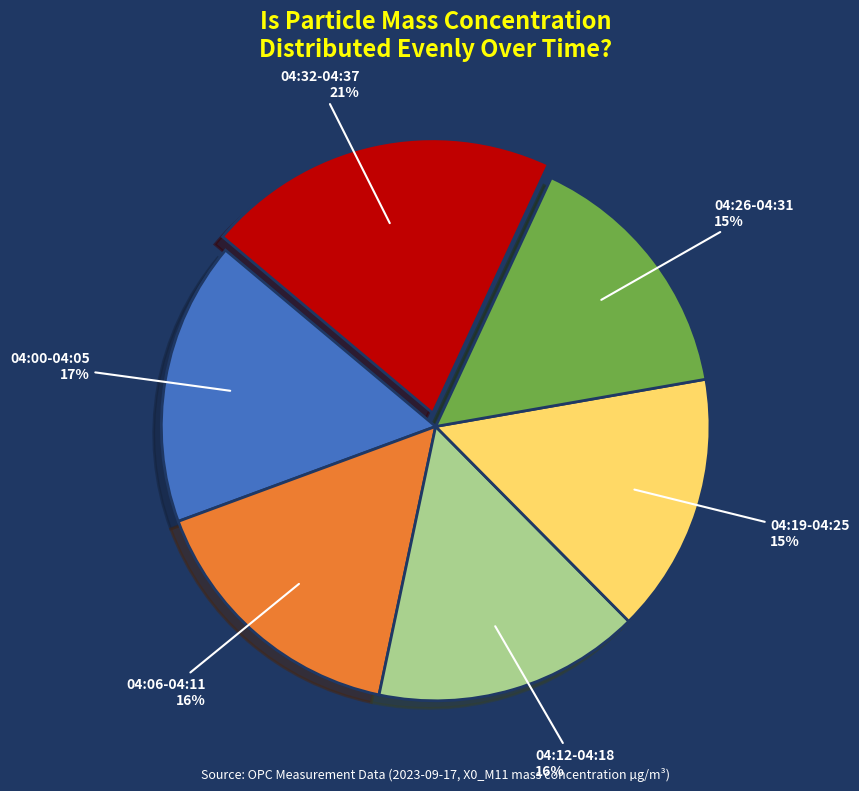

Does any single category account for the majority?

No